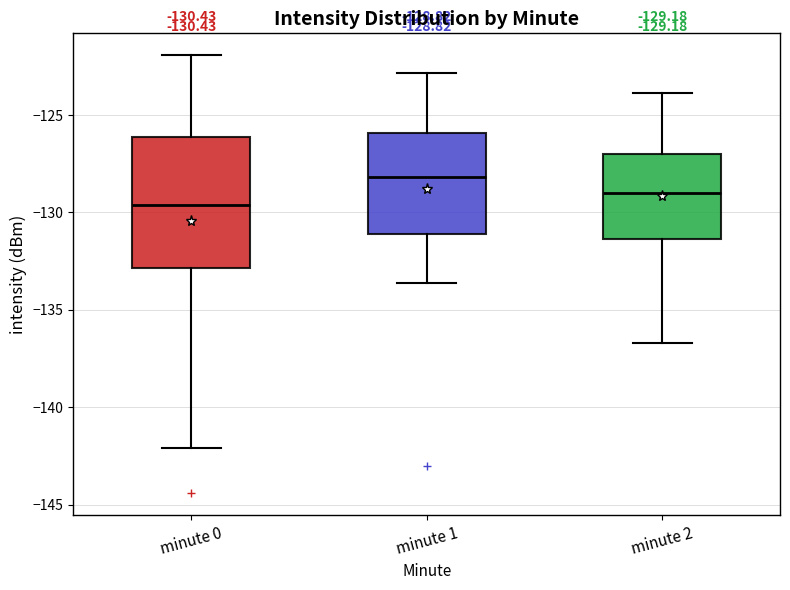

Which box has the highest median line?

minute 1